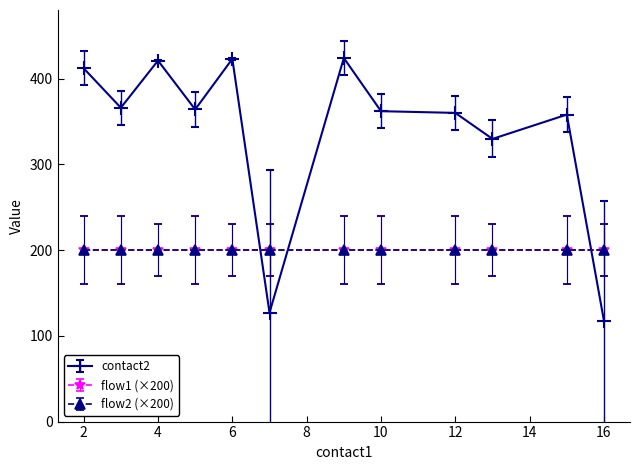

At which category does contact2 reach its first local peak?

4